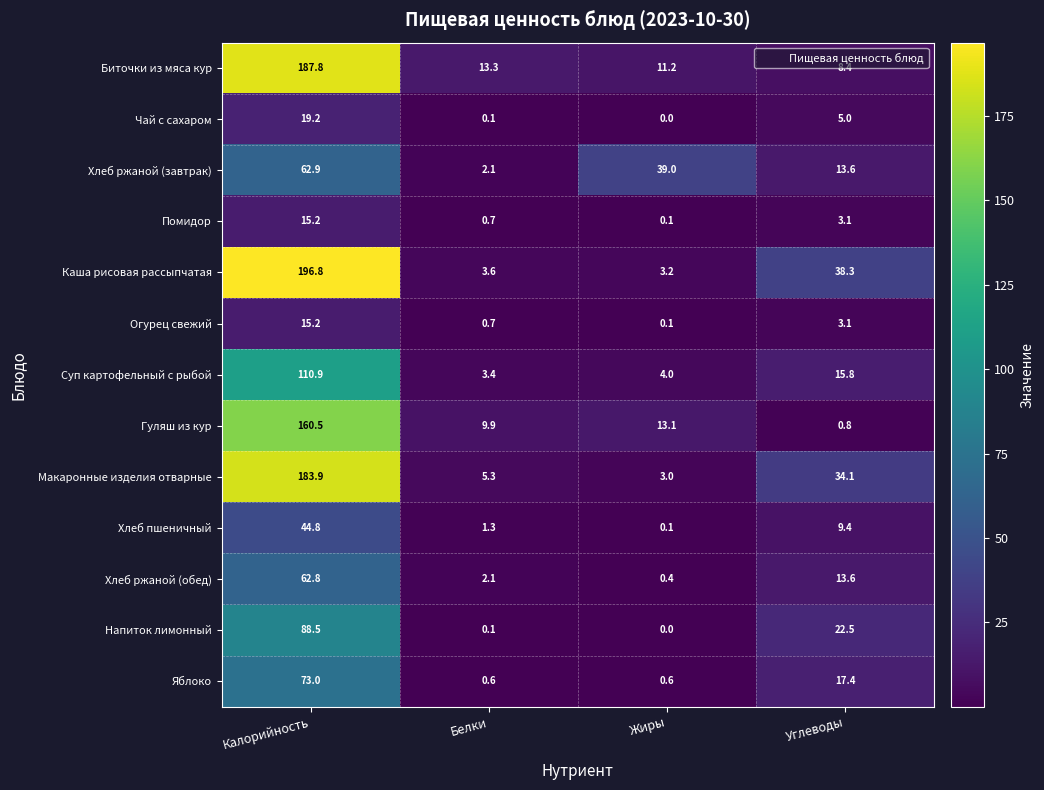

Count the number of data series in this chart.

13